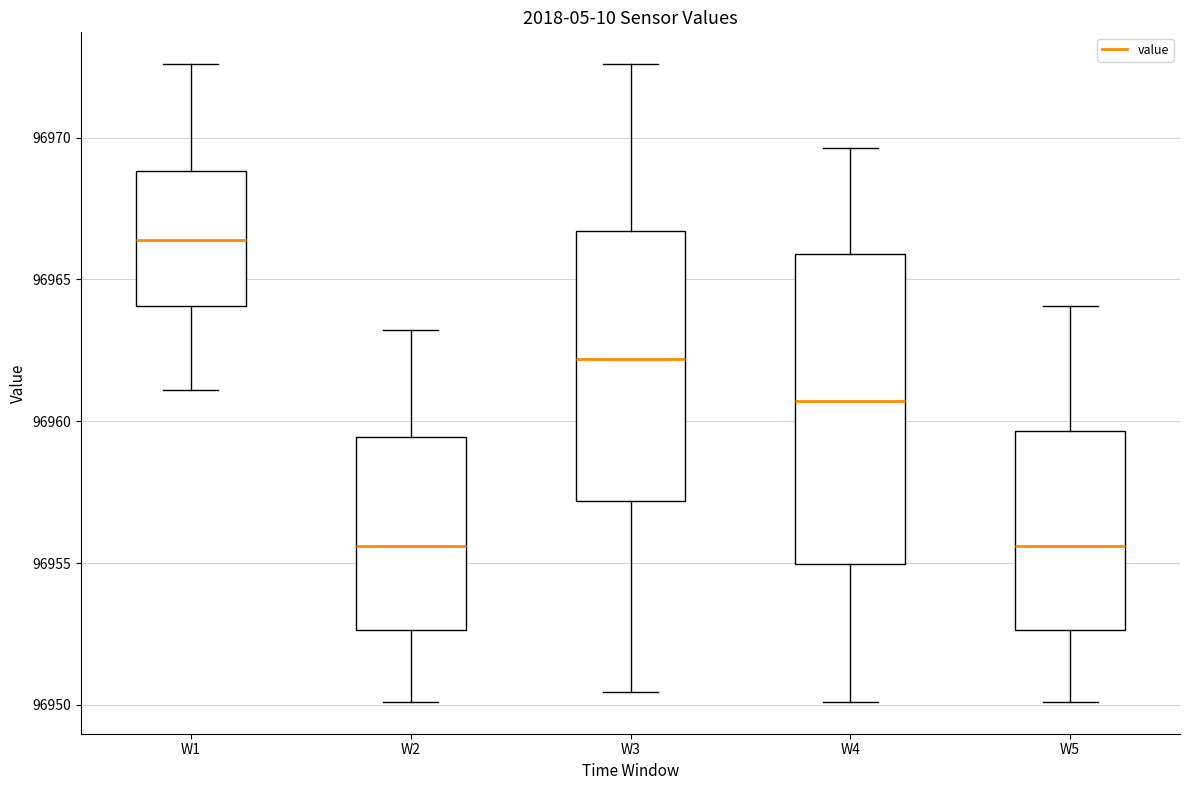

Comparing the boxes themselves (not the whiskers), which one is the tallest?

W4